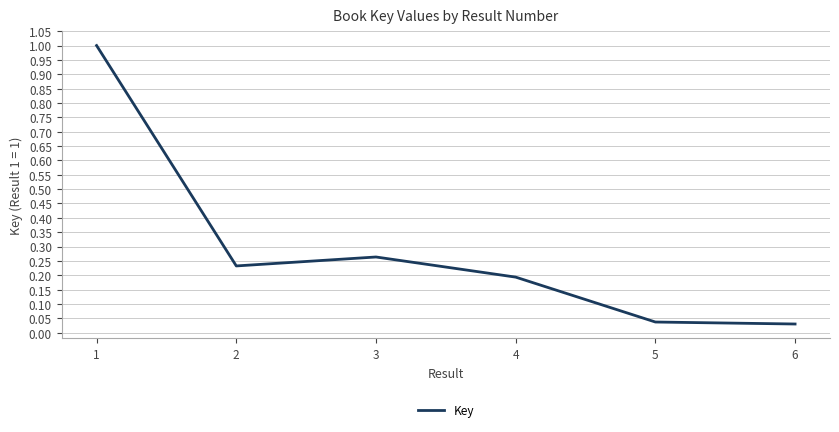

What is the difference between the maximum and second lowest values?

1.0